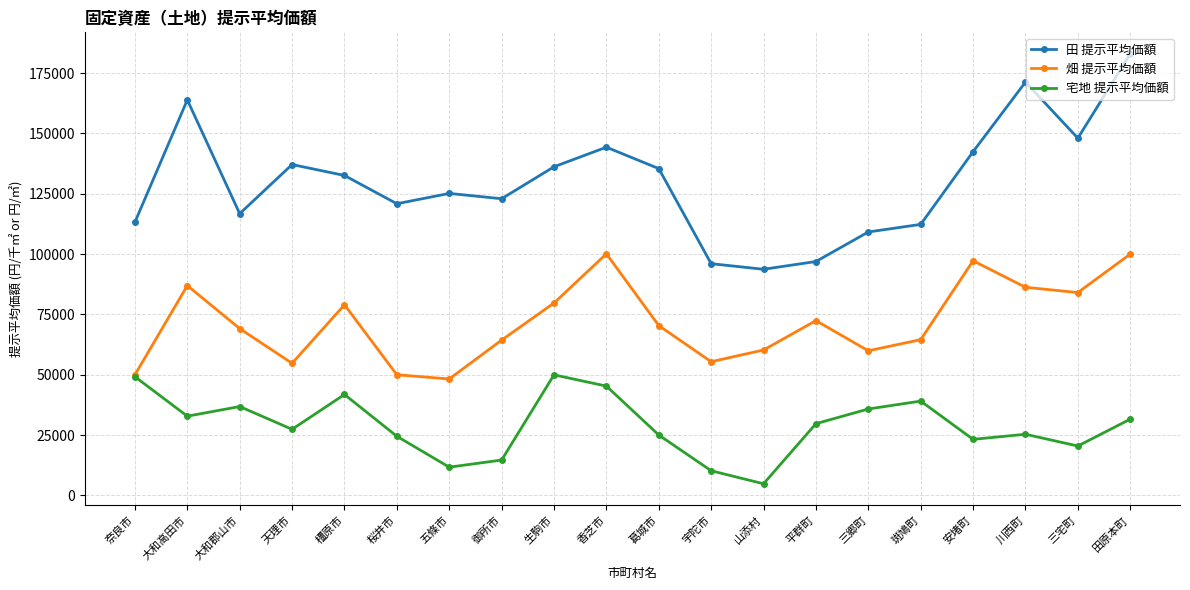

Is the value of 宅地 提示平均価額 at 御所市 greater than the value of 畑 提示平均価額 at 平群町?

No